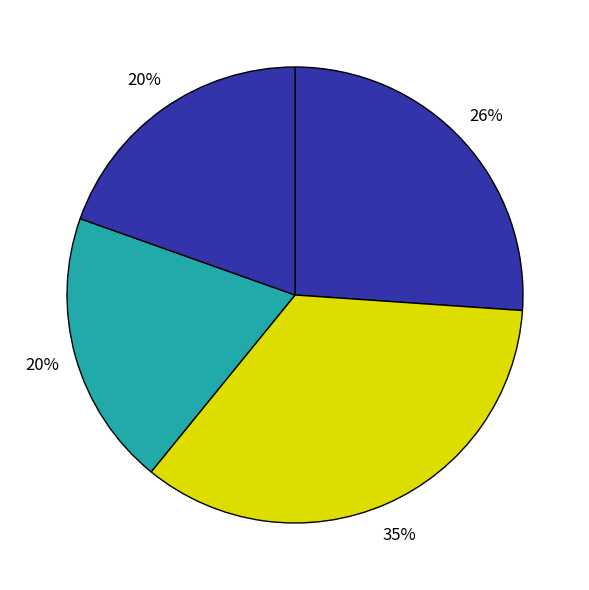

Count the number of slices in the pie.

4